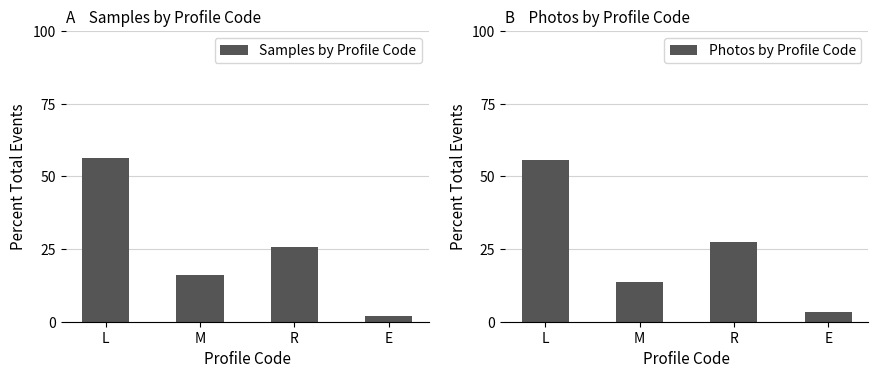

Reading left to right, list all the values displayed in this chart.

Samples by Profile Code: L=56.4	M=16.1	R=25.6	E=1.9
Photos by Profile Code: L=55.7	M=13.6	R=27.3	E=3.4